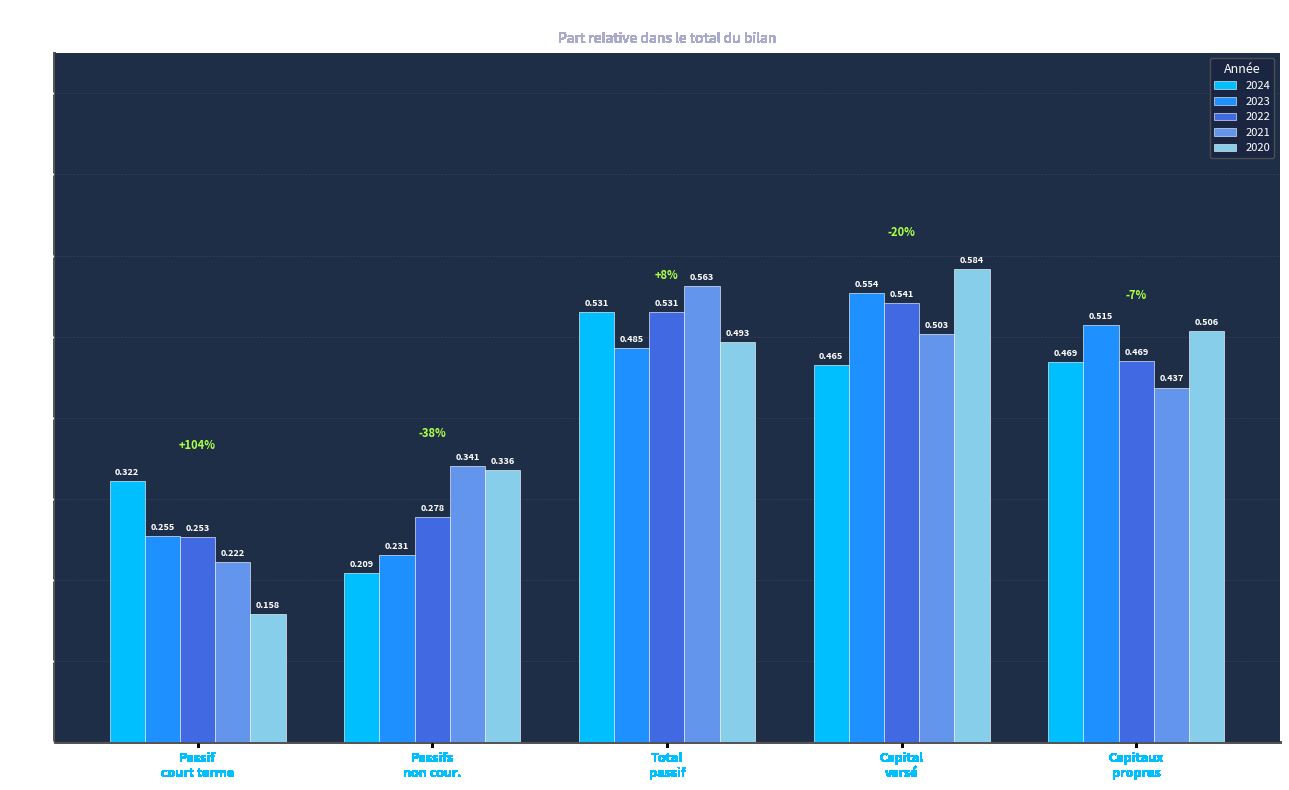

What is the label of the 5th bar from the right?

Passif
court terme